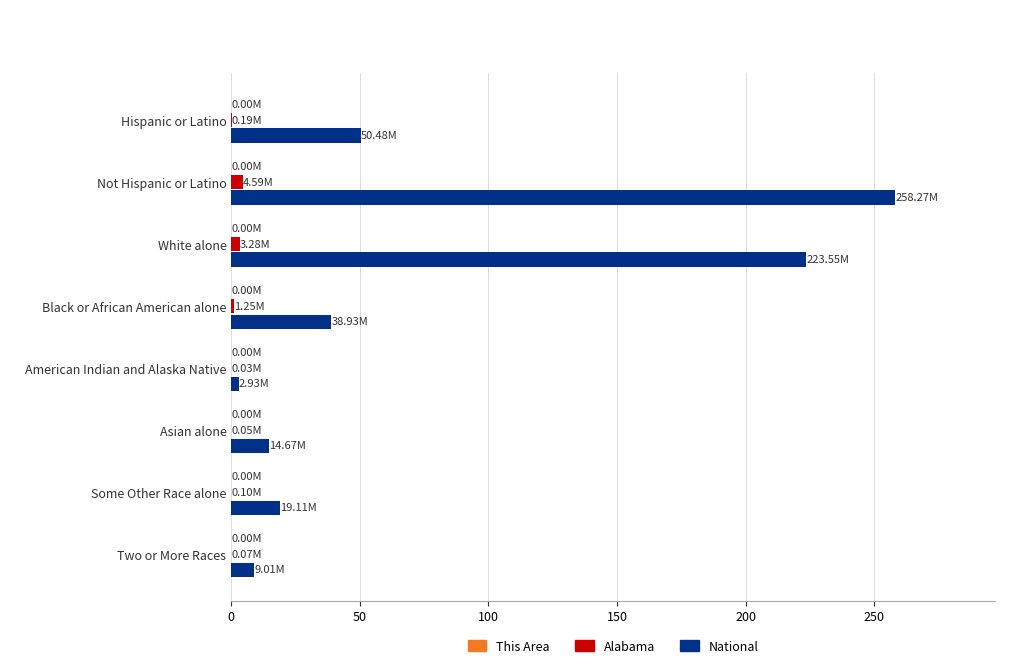

Which series has the largest total across all categories?

National